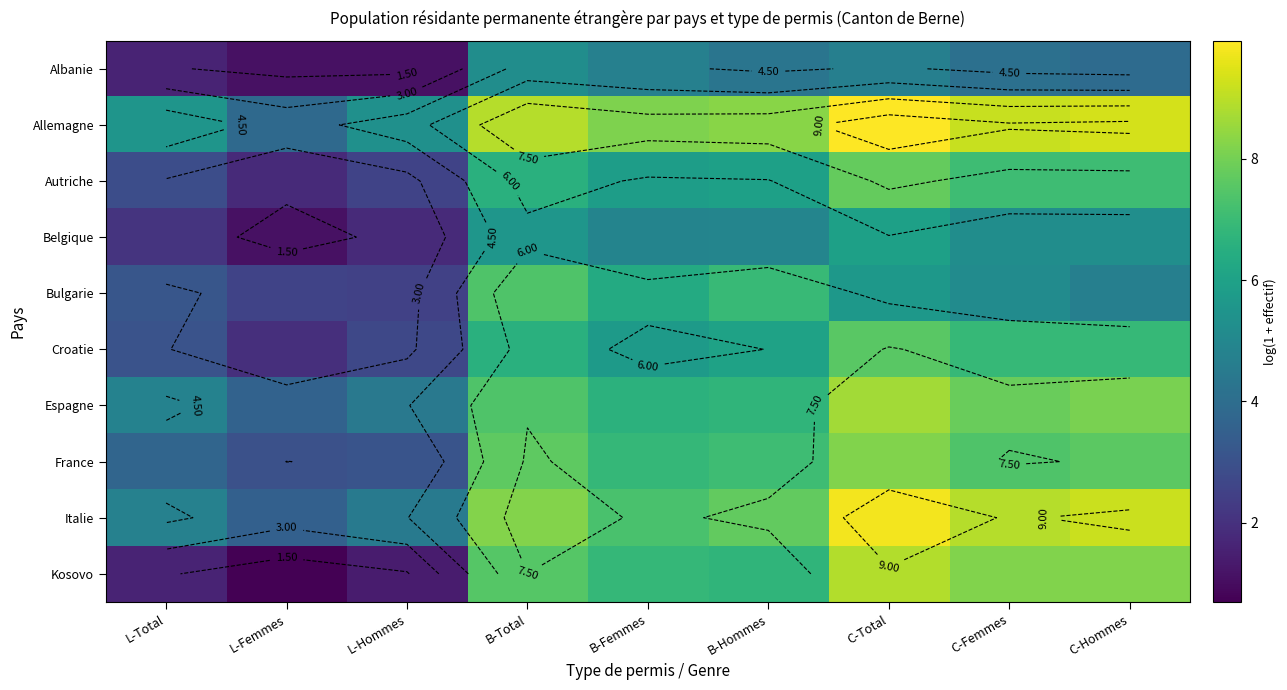

What is the difference between the maximum and second lowest values in the Albanie series?

4.1